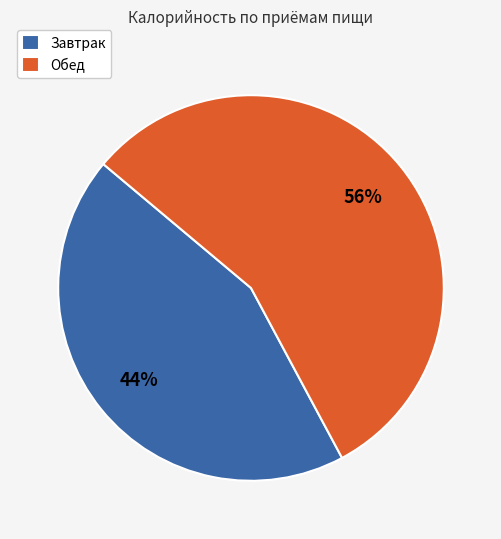

Is Обед the majority of the pie?

Yes